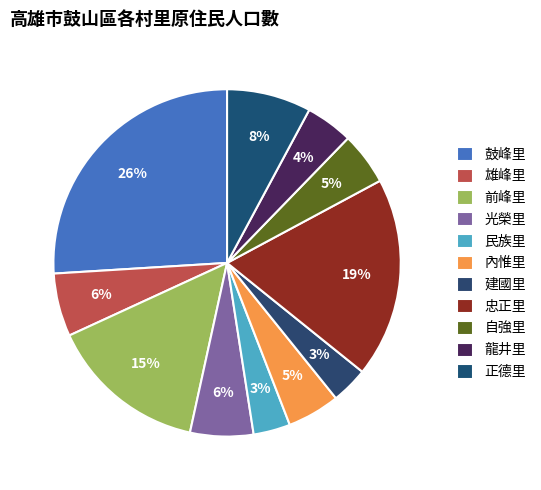

Is it true that 民族里 is 15% of the pie?

False